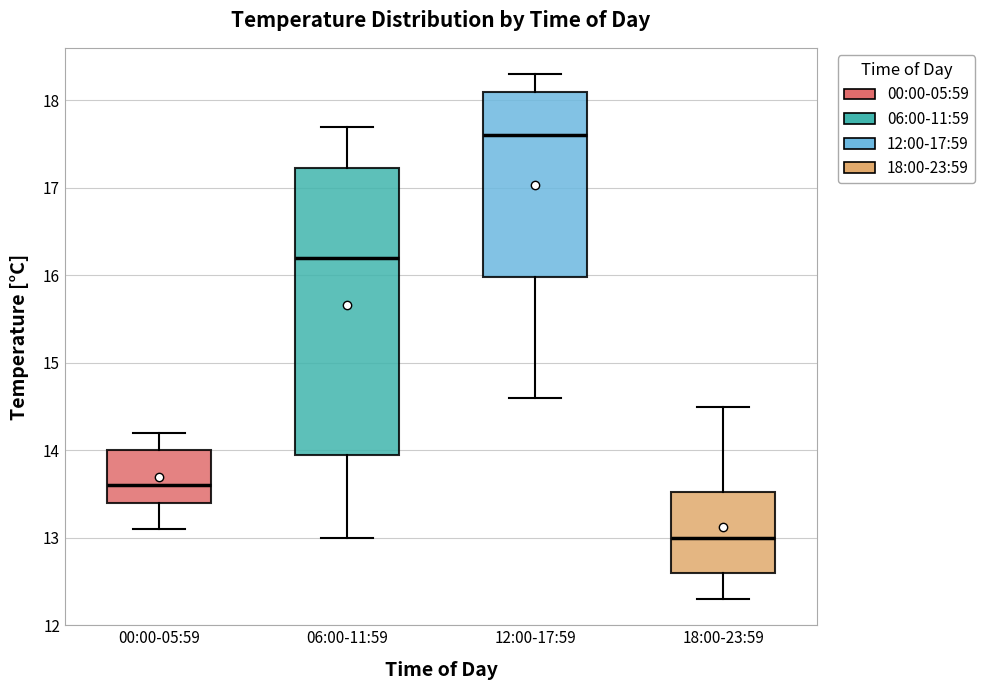

Reading left to right, read every box against the y-axis: the position of its median line, the range the box covers, and the ends of its whiskers. The values are not printed on the chart, so give them approximately, as read against the axis.

00:00-05:59: median 13.6, box 13.4 to 14.0, whiskers 13.1 to 14.2
06:00-11:59: median 16.2, box 14.0 to 17.2, whiskers 13.0 to 17.7
12:00-17:59: median 17.6, box 16.0 to 18.1, whiskers 14.6 to 18.3
18:00-23:59: median 13.0, box 12.6 to 13.5, whiskers 12.3 to 14.5